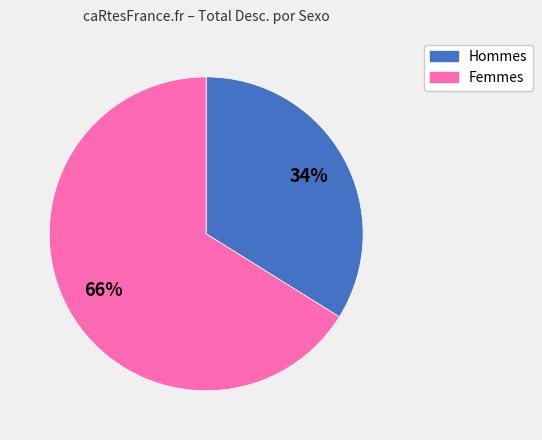

How many segments does this pie chart have?

2